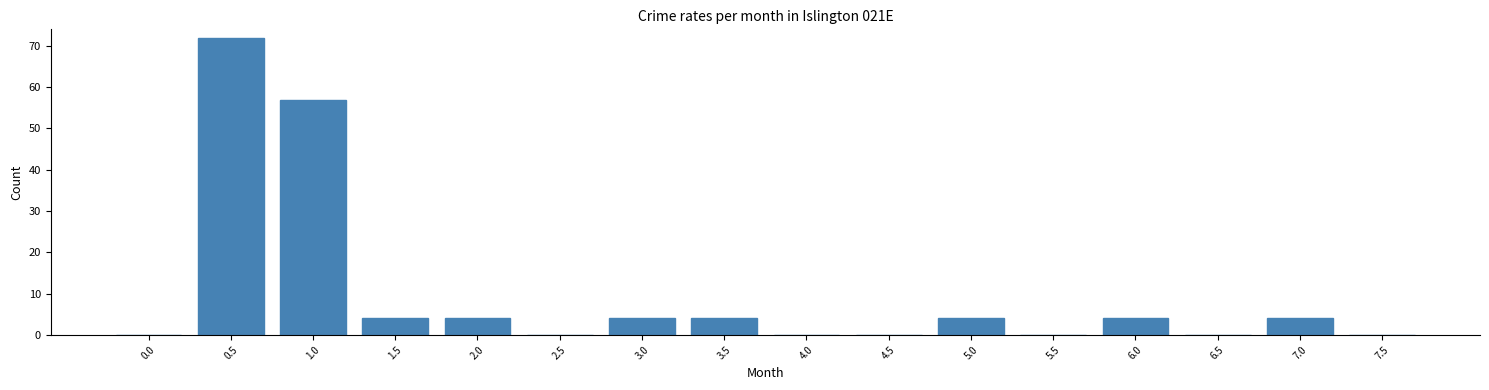

Reading left to right, what are all the values shown in this chart?

0.0=0	0.5=72	1.0=57	1.5=4	2.0=4	2.5=0	3.0=4	3.5=4	4.0=0	4.5=0	5.0=4	5.5=0	6.0=4	6.5=0	7.0=4	7.5=0